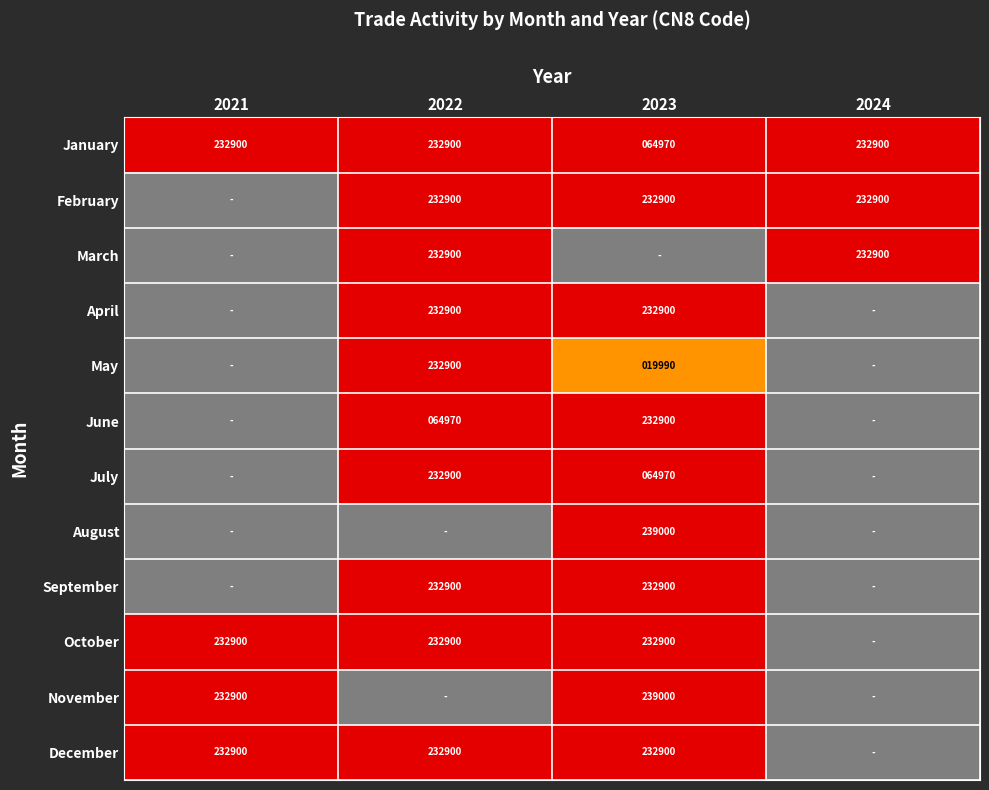

The value of November at 2021 is 321953. True or false?

False